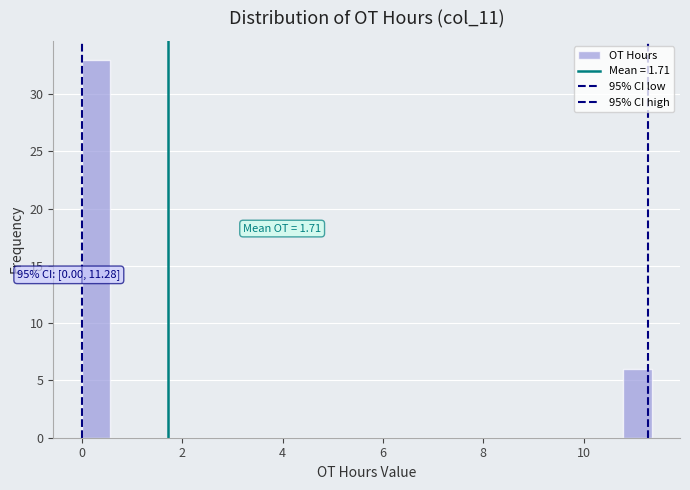

Around what value on the x-axis is the tallest bar? Give the approximate position of its centre, as read against the axis.

0.2